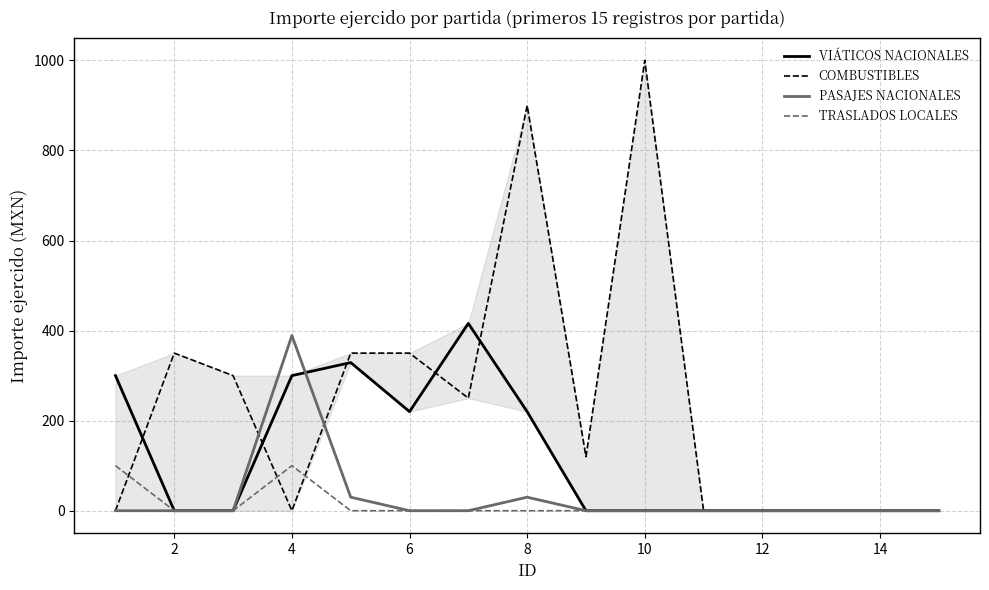

Which series has the widest spread of values?

COMBUSTIBLES